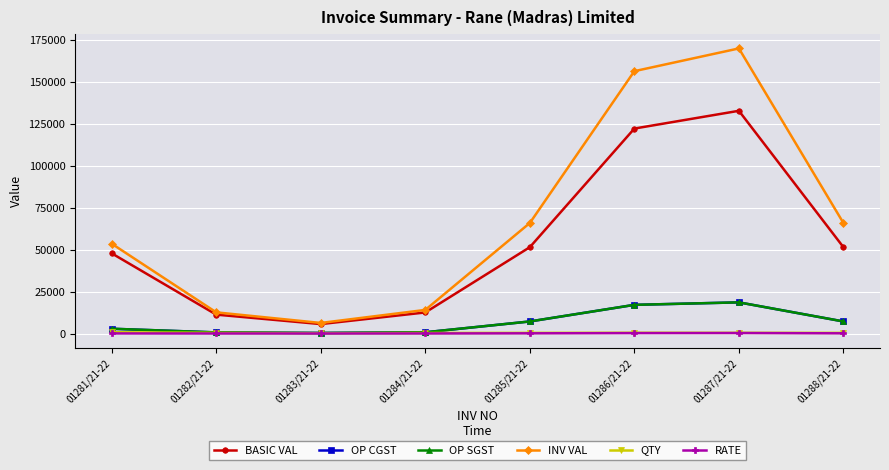

At which label does OP CGST first exceed 7220?

01285/21-22